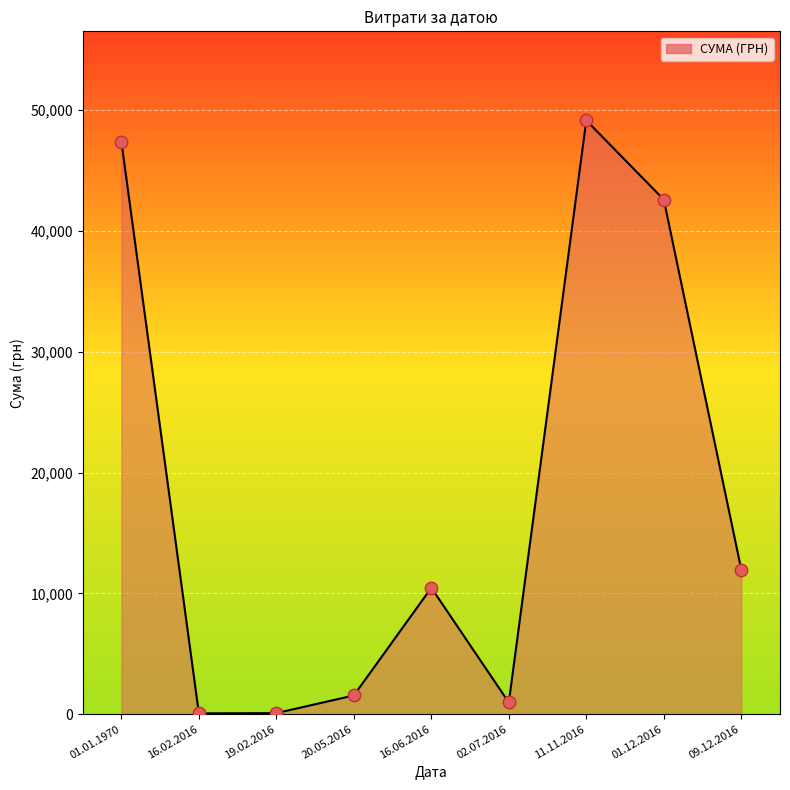

Which has a higher value, 01.01.1970 or 20.05.2016?

01.01.1970